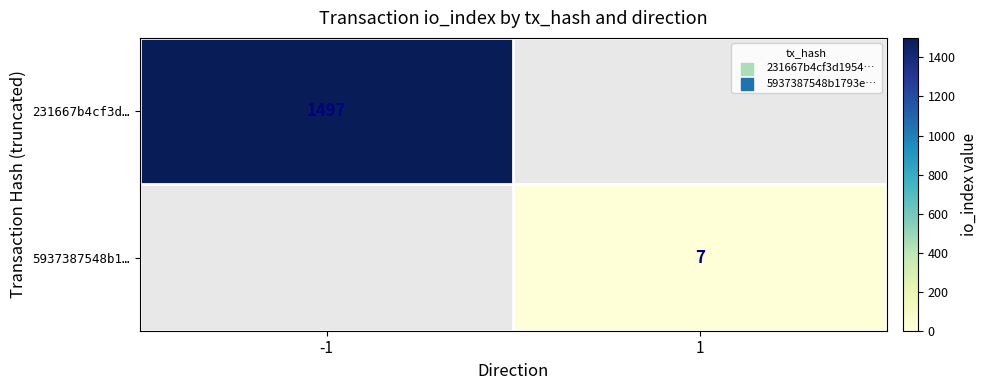

The 5937387548b1… series shows 7 at 1. True or false?

True